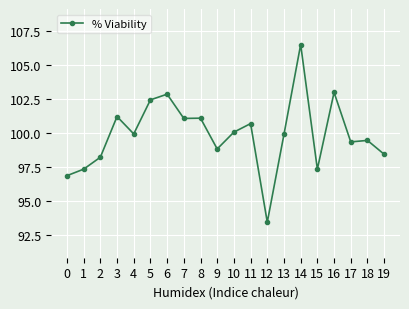

How many lines are shown in the chart?

1